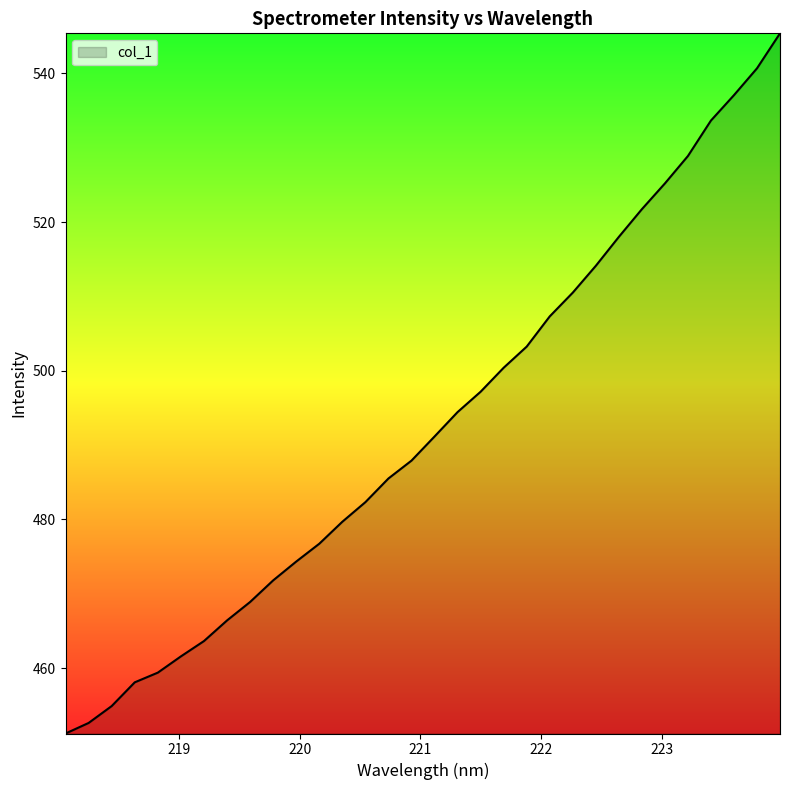

What is the greatest value displayed?

545.4